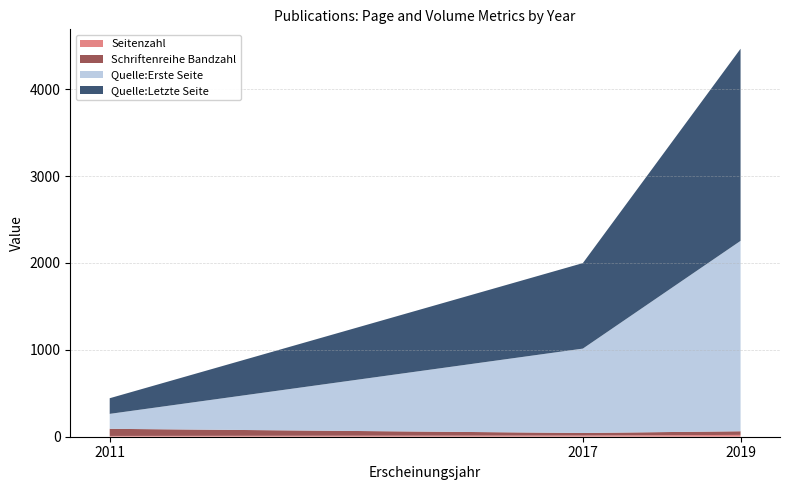

Reading left to right, what are all the values shown in this chart?

Seitenzahl: 2011=9	2017=14	2019=21
Schriftenreihe Bandzahl: 2011=82	2017=29	2019=42
Quelle:Erste Seite: 2011=172	2017=971	2019=2191
Quelle:Letzte Seite: 2011=180	2017=984	2019=2211